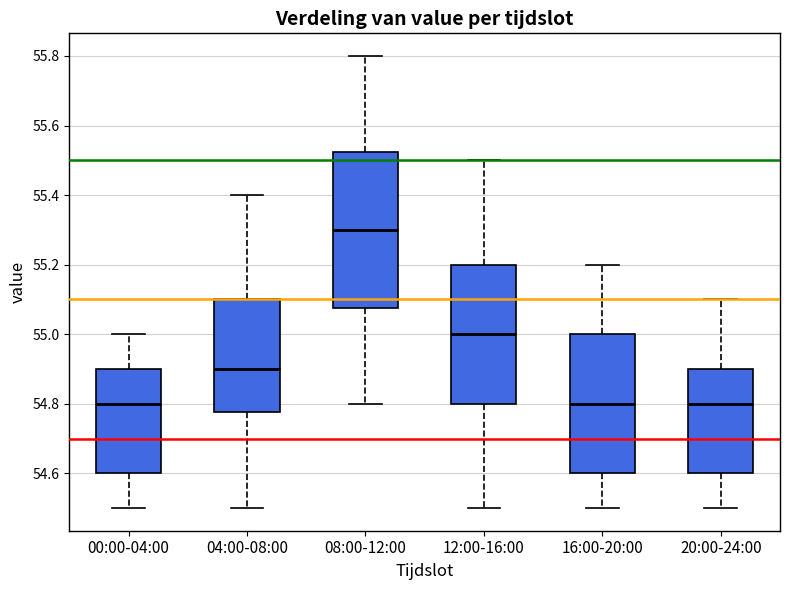

Reading left to right, read every box against the y-axis: the position of its median line, the range the box covers, and the ends of its whiskers. The values are not printed on the chart, so give them approximately, as read against the axis.

00:00-04:00: median 54.80, box 54.60 to 54.90, whiskers 54.50 to 55.00
04:00-08:00: median 54.90, box 54.78 to 55.10, whiskers 54.50 to 55.40
08:00-12:00: median 55.30, box 55.08 to 55.52, whiskers 54.80 to 55.80
12:00-16:00: median 55.00, box 54.80 to 55.20, whiskers 54.50 to 55.50
16:00-20:00: median 54.80, box 54.60 to 55.00, whiskers 54.50 to 55.20
20:00-24:00: median 54.80, box 54.60 to 54.90, whiskers 54.50 to 55.10